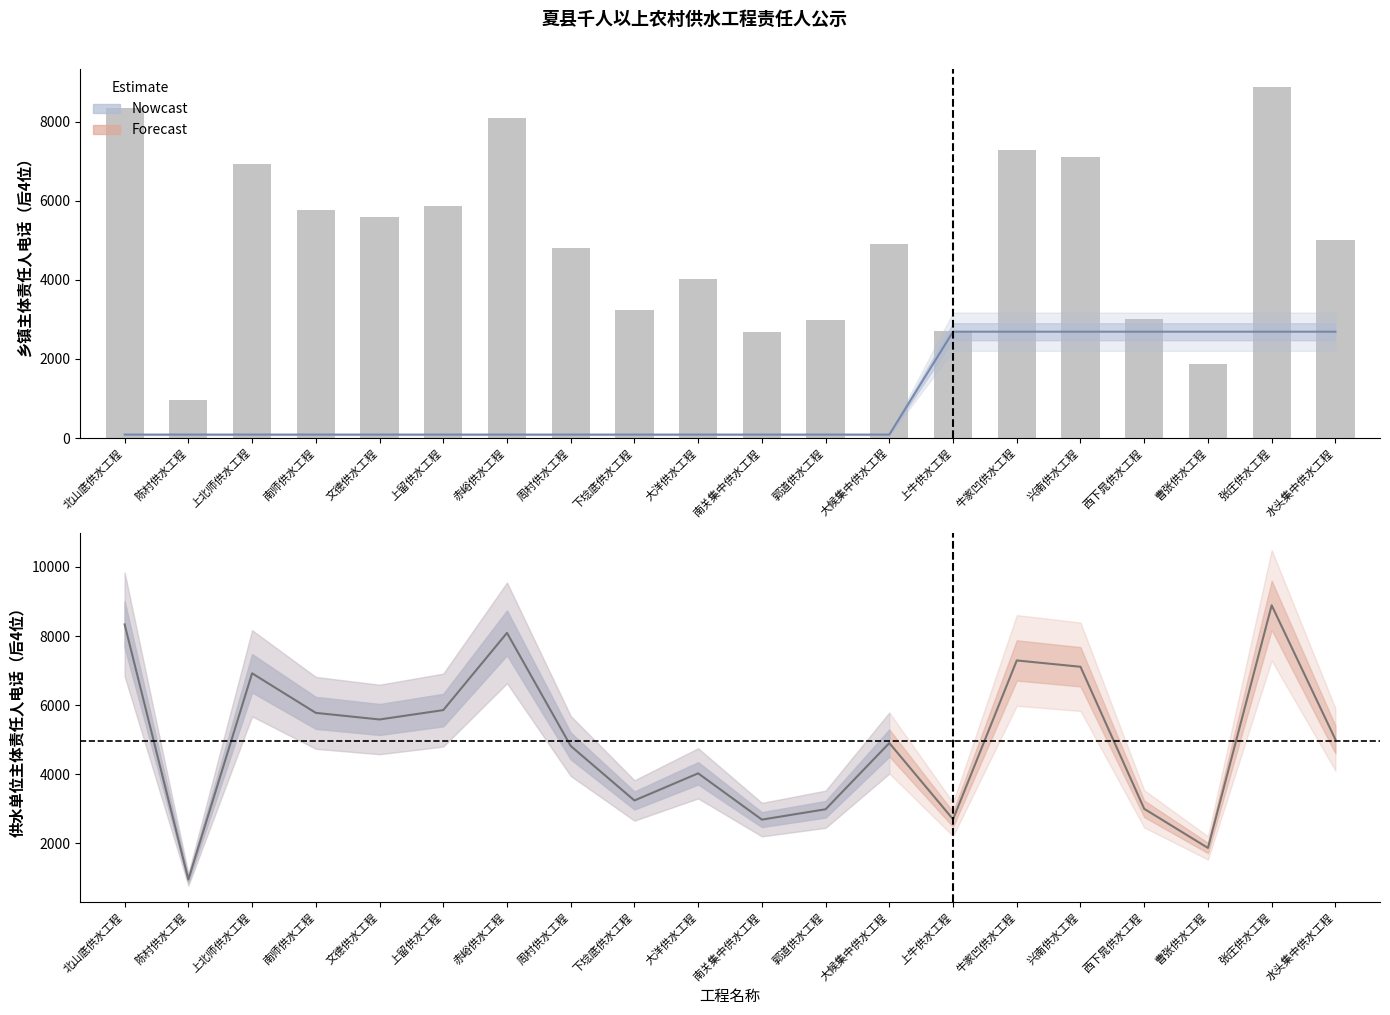

At which category is the sum across all series the highest?

张庄供水工程